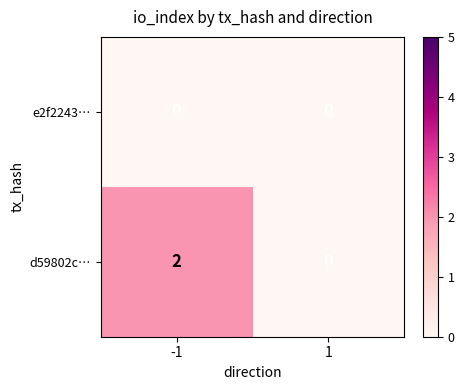

What is the greatest value displayed?

2